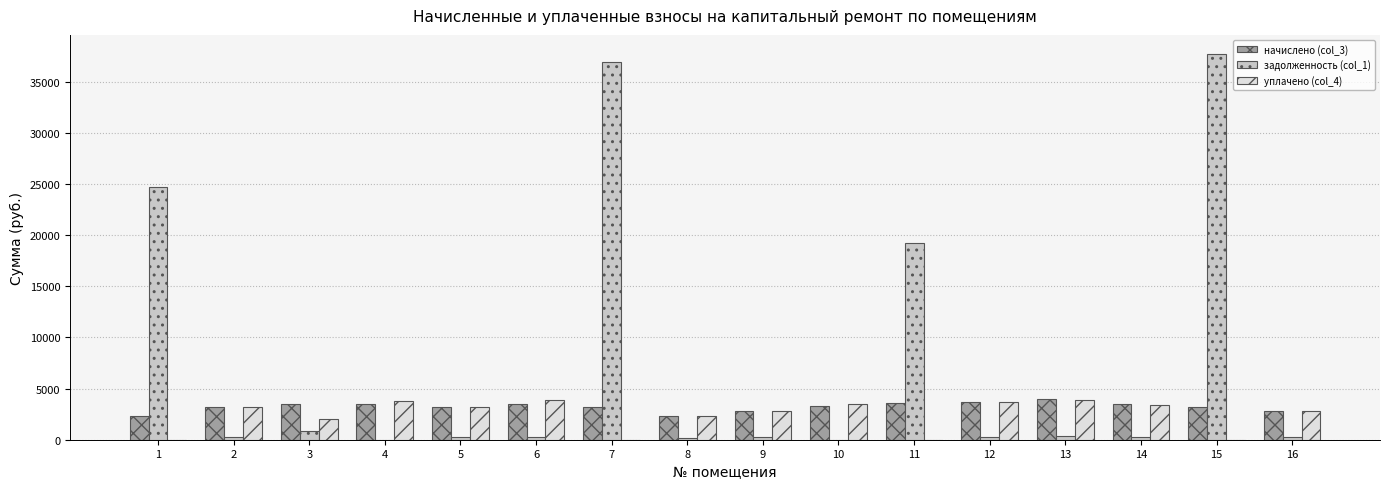

What is the maximum value for задолженность (col_1)?

37686.3